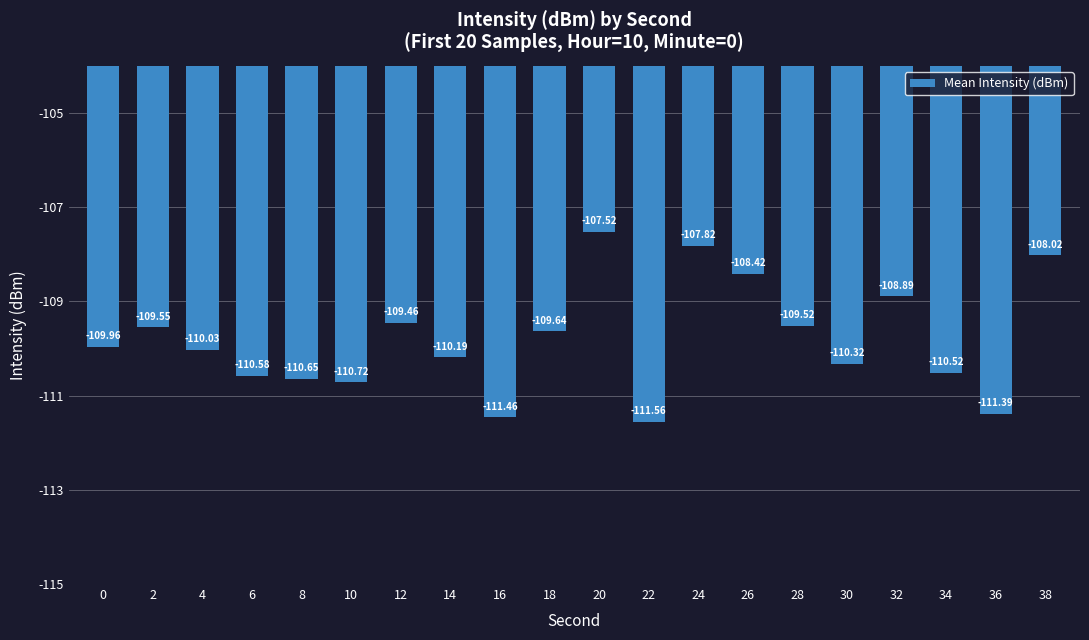

What is the value of the 9th bar from the left?

-111.5